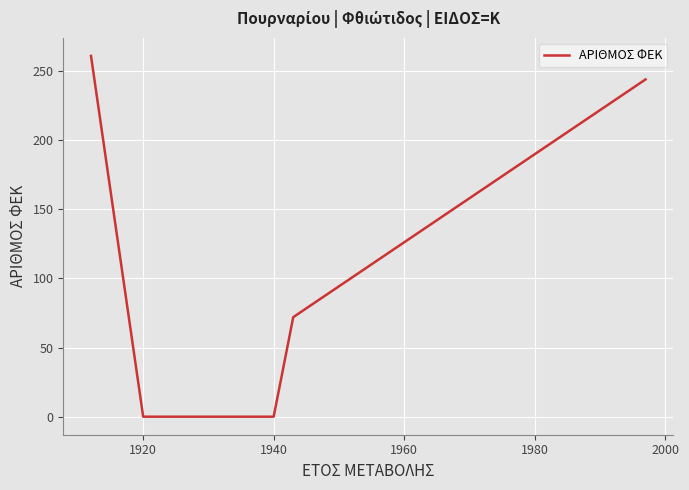

Reading left to right, list all the values displayed in this chart.

261	261	0	0	72	72	244	244	244